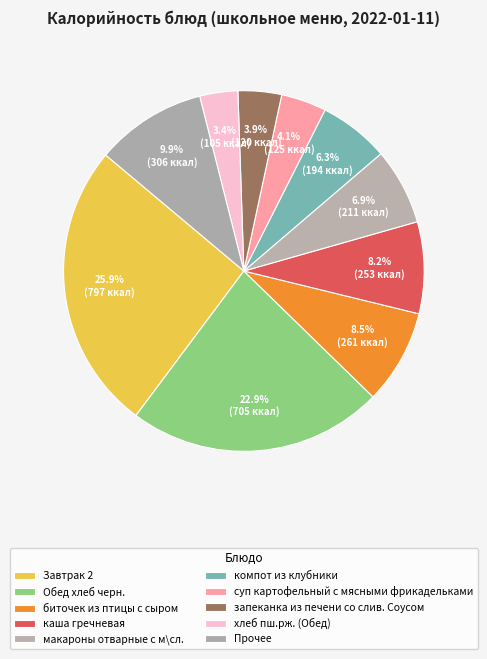

How many segments does this pie chart have?

10